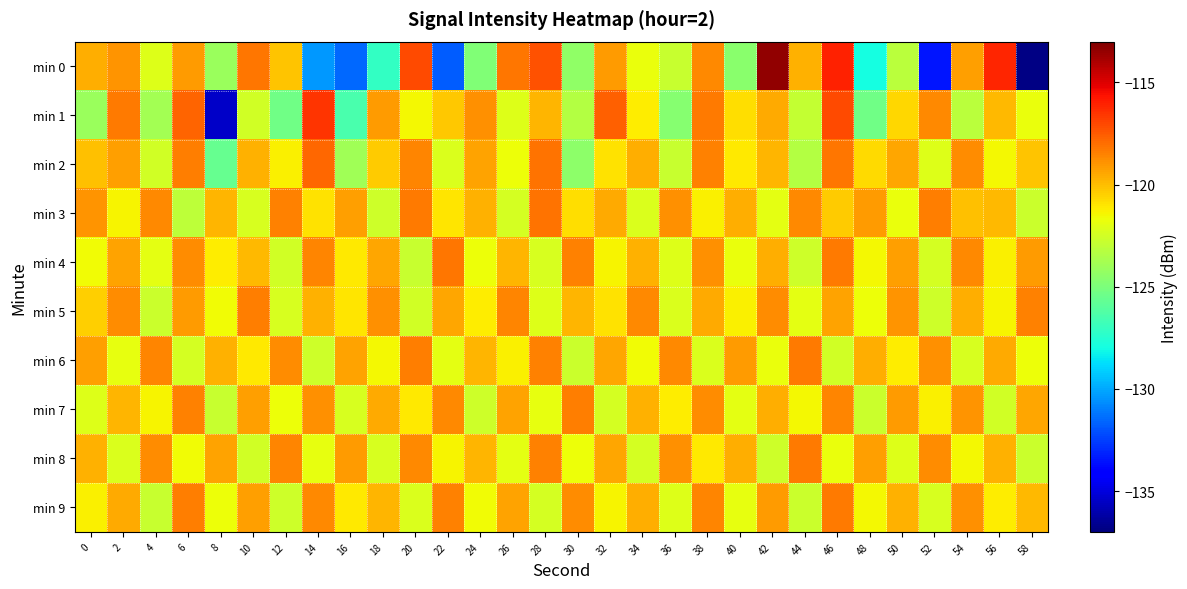

Which series has the largest total across all categories?

min 3